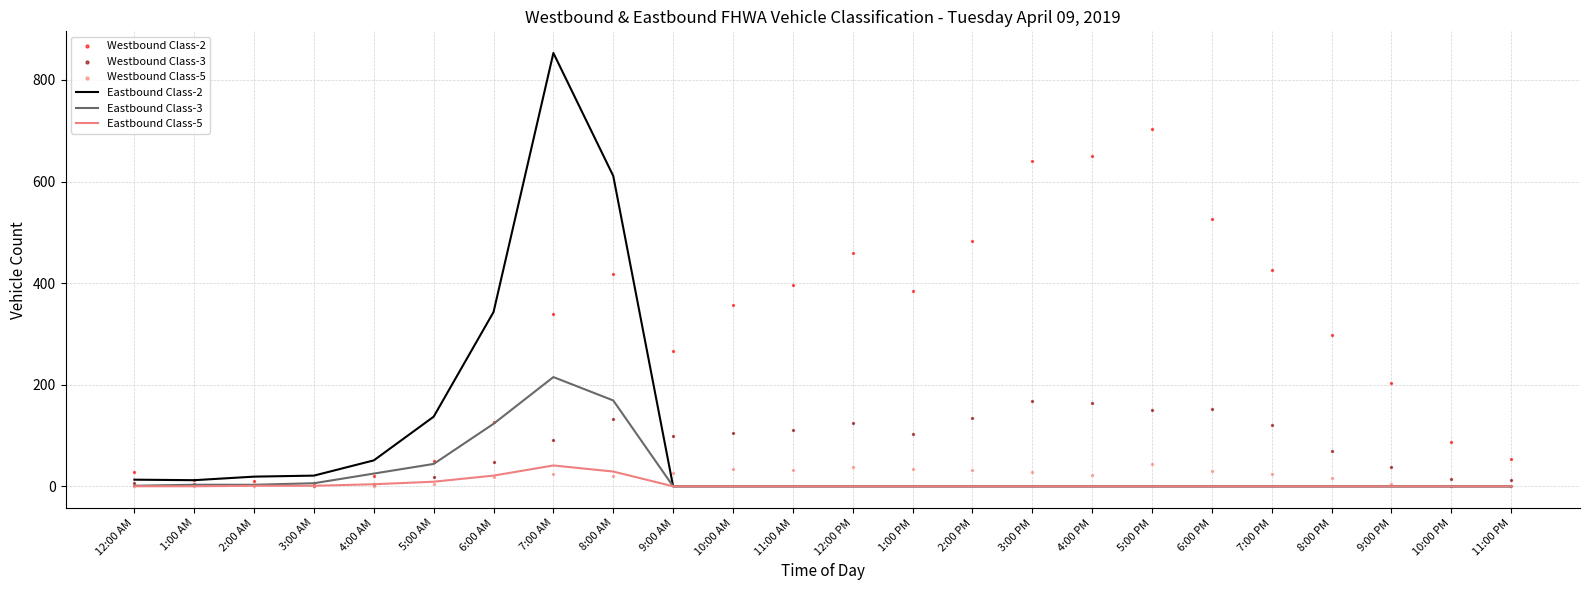

Is the value of Westbound Class-5 at 1:00 AM greater than the value of Westbound Class-3 at 3:00 PM?

No